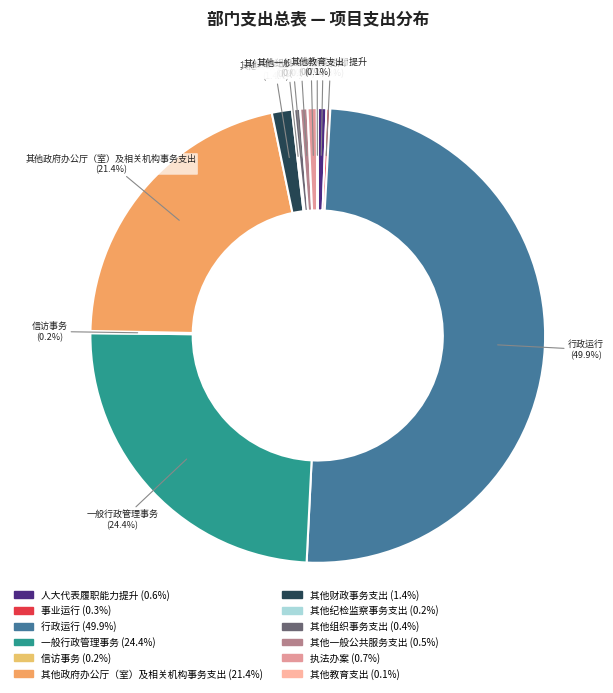

What is the largest slice in the pie chart?

行政运行